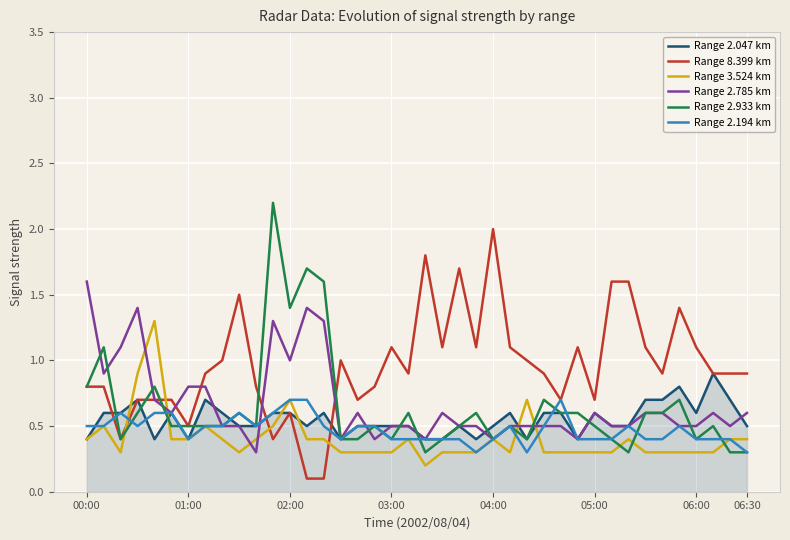

Rank the series by their maximum value, from lowest to highest.

Range 2.194 km, Range 2.047 km, Range 3.524 km, Range 2.785 km, Range 8.399 km, Range 2.933 km